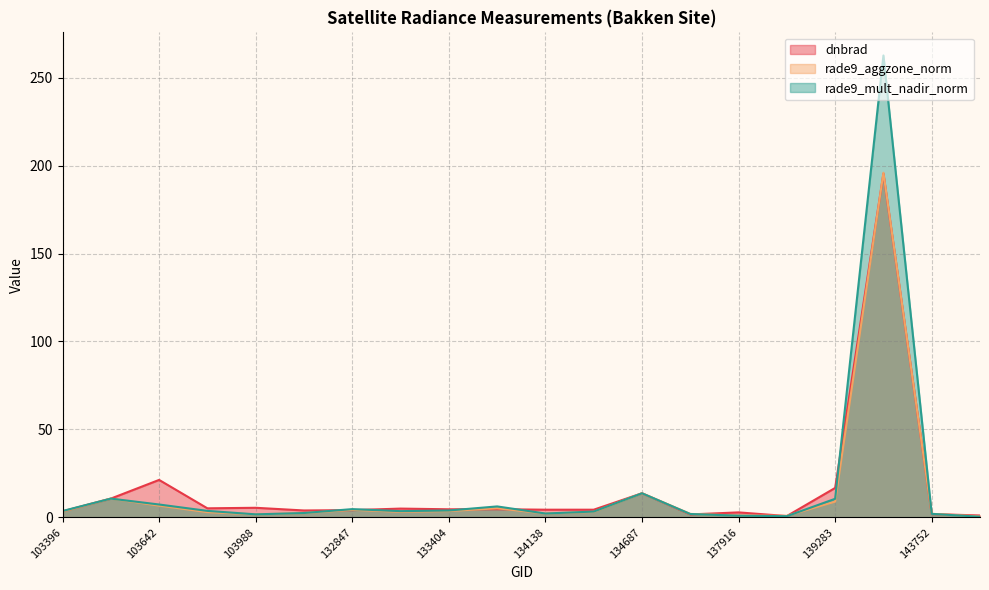

What are all the series names shown in the legend?

dnbrad, rade9_aggzone_norm, rade9_mult_nadir_norm